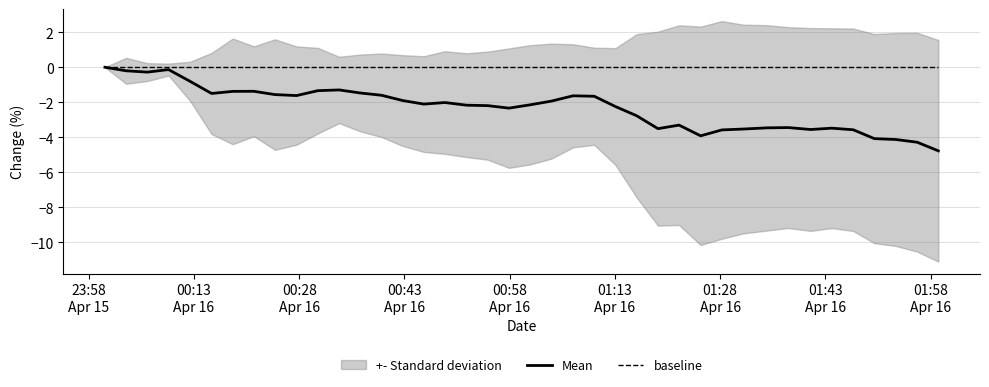

True or false: baseline and Mean intersect in this chart.

False